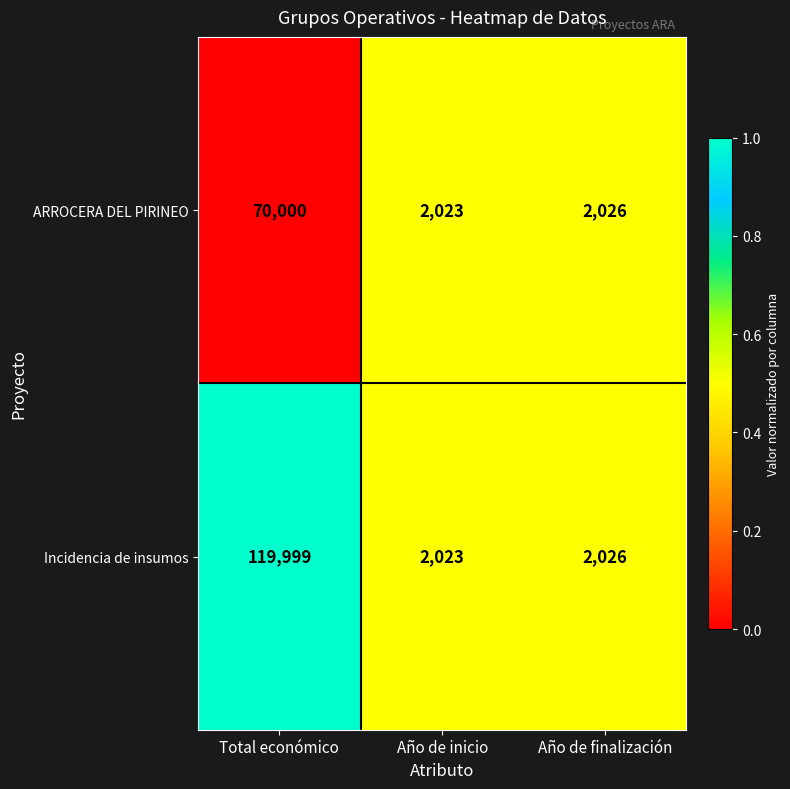

What is the smallest value displayed?

2023